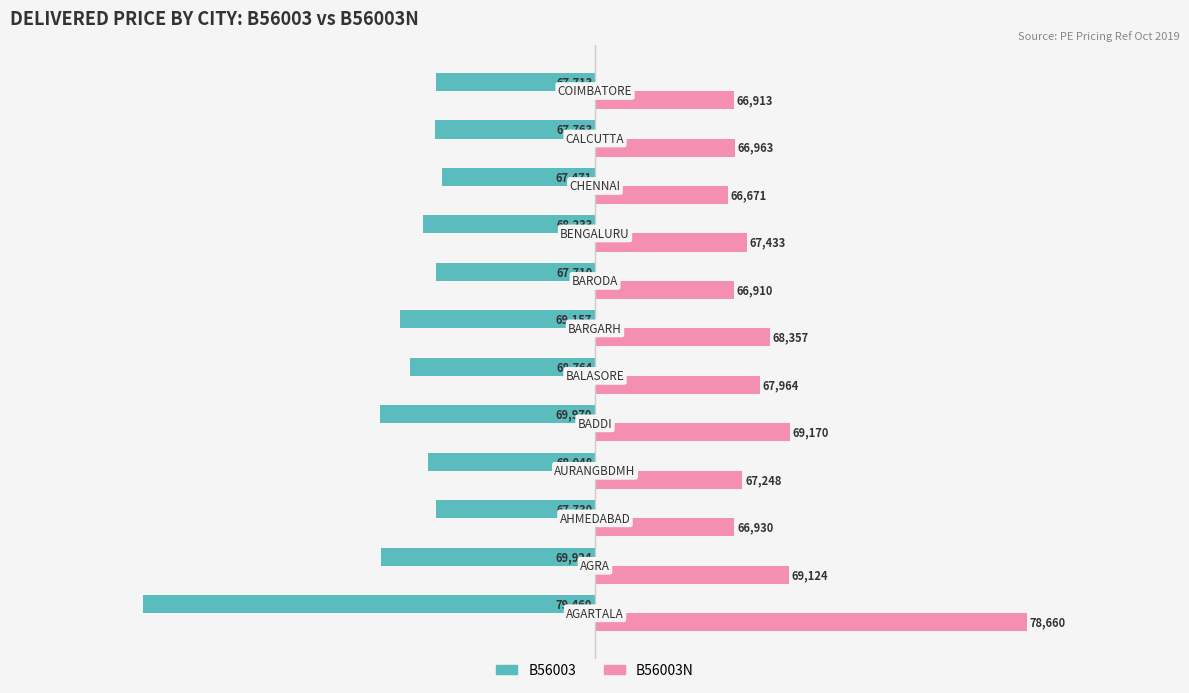

What are all the series names shown in the legend?

B56003, B56003N